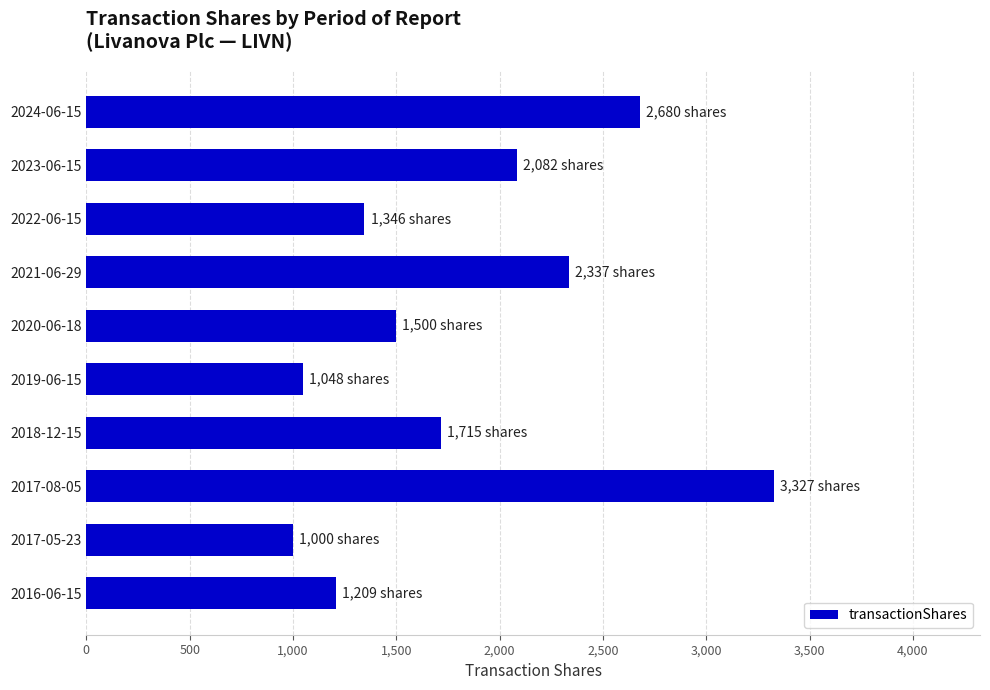

Reading top to bottom, list all the values displayed in this chart.

2024-06-15=2680	2023-06-15=2082	2022-06-15=1346	2021-06-29=2337	2020-06-18=1500	2019-06-15=1048	2018-12-15=1715	2017-08-05=3327	2017-05-23=1000	2016-06-15=1209